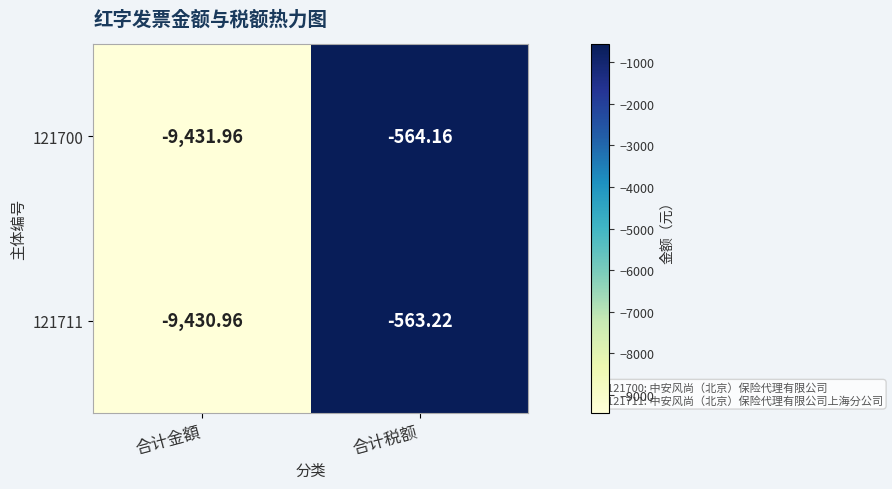

List the labels in order of 121711 value, largest first.

合计税额, 合计金額